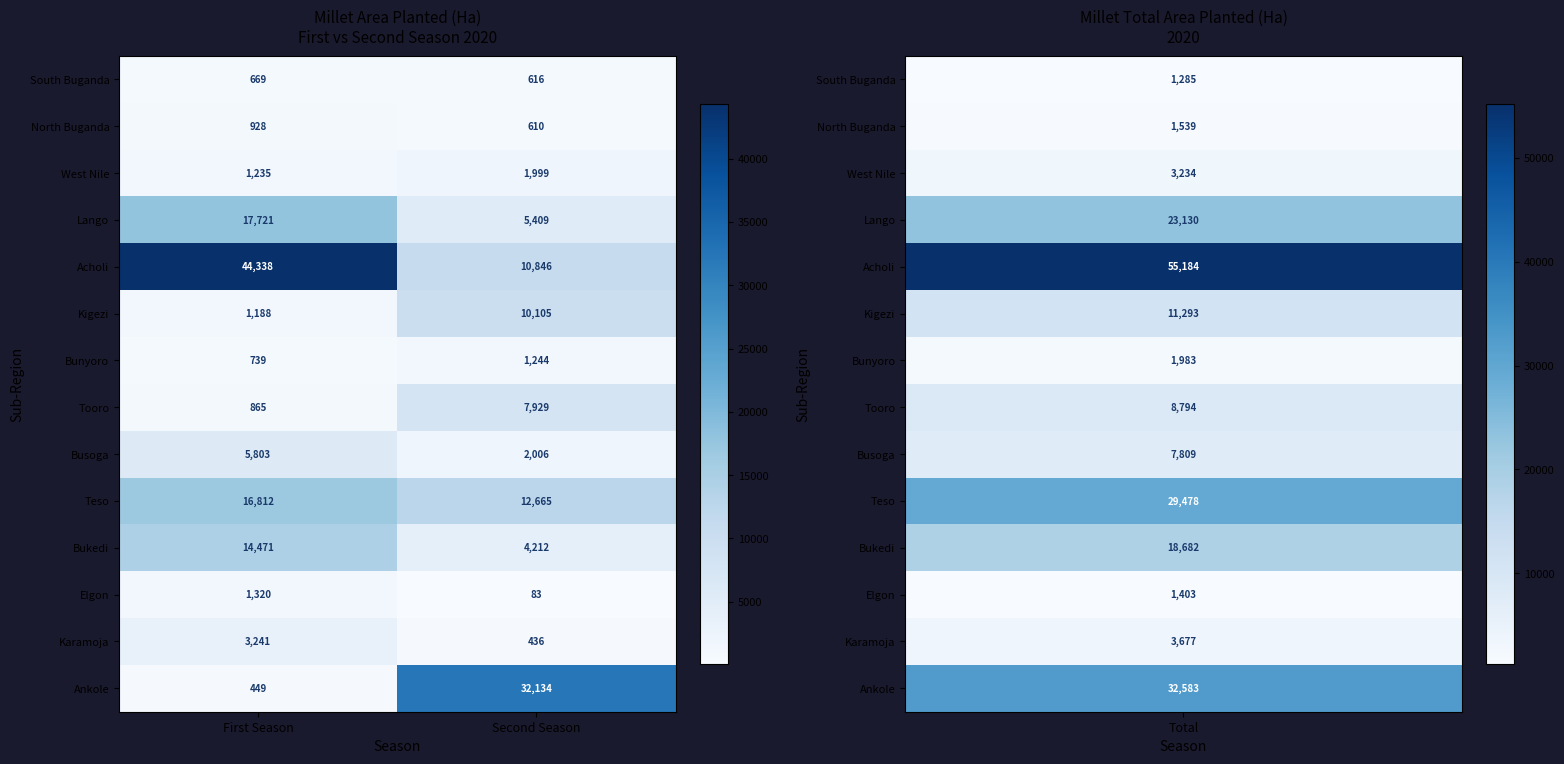

True or false: Karamoja has a value of 752 at Second Season.

False